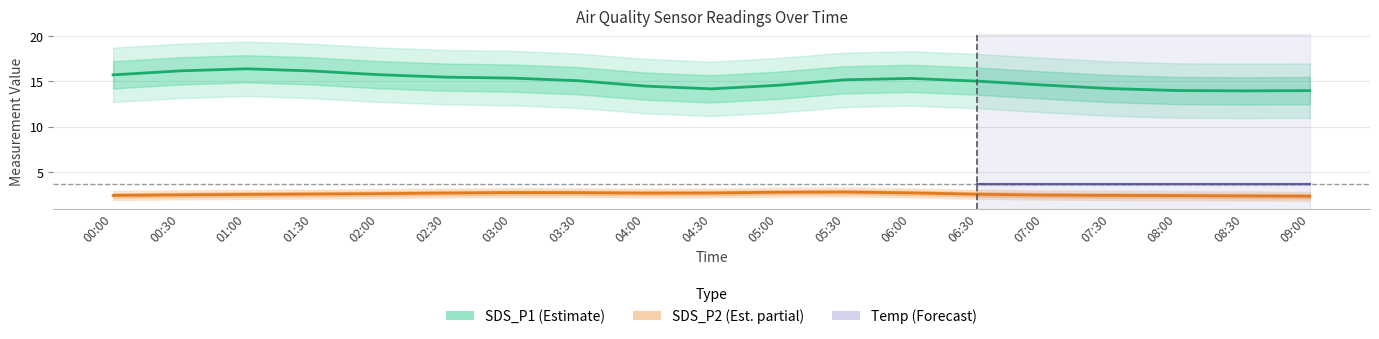

What is the average value of the Temp series?

3.7